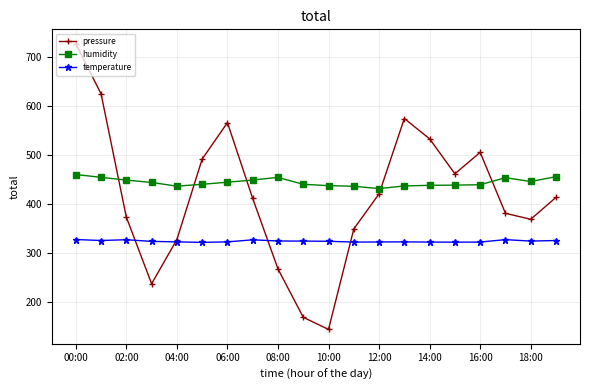

What is the highest value of the pressure series?

728.1